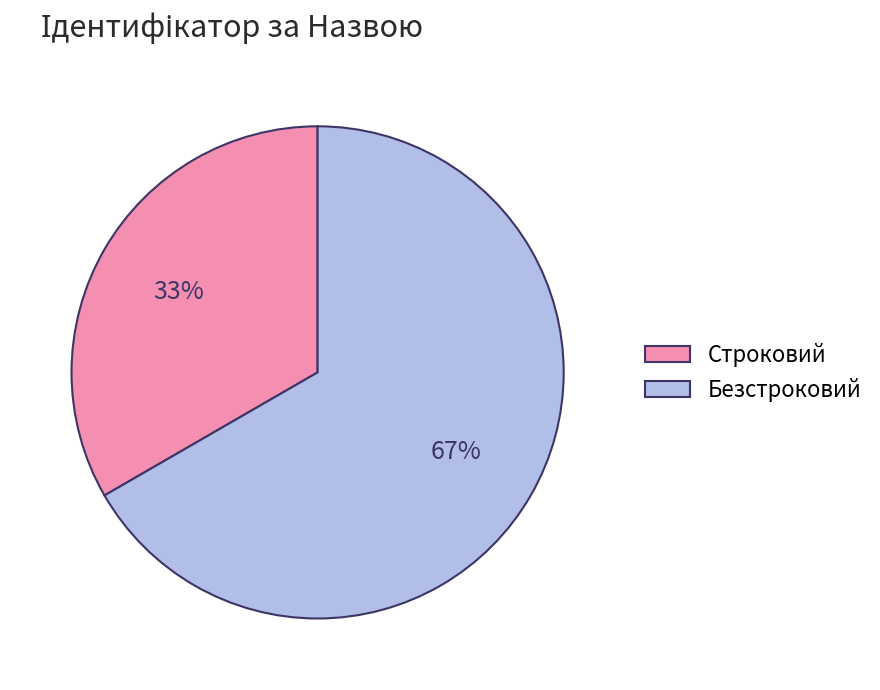

To the nearest percent, what is the average slice percentage?

50%